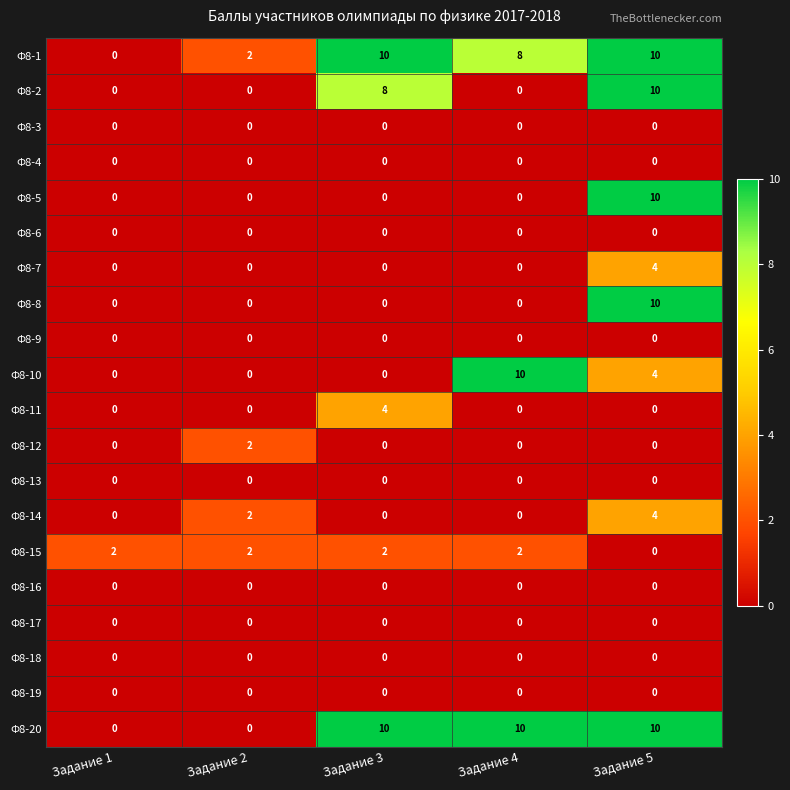

What is the difference between the highest and lowest values at Задание 5?

10